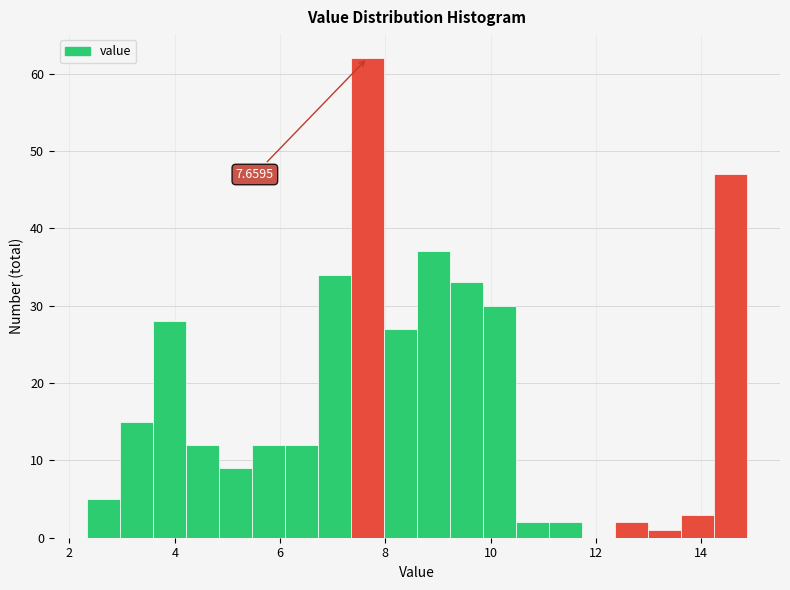

Around what value on the x-axis is the tallest bar? Give the approximate position of its centre, as read against the axis.

7.6